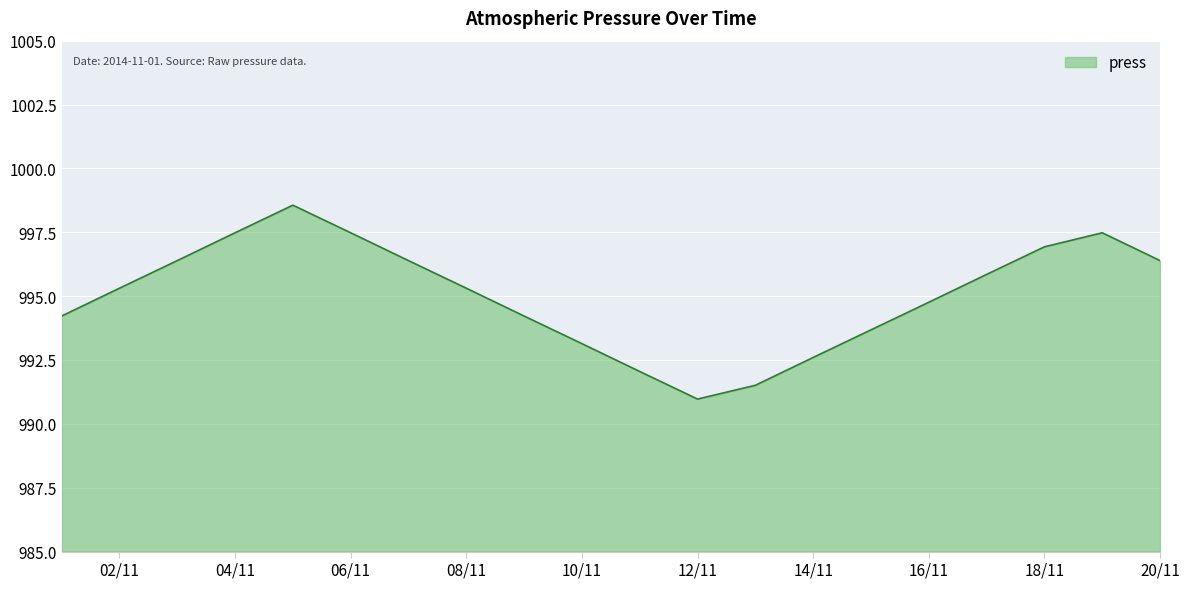

What is the difference between the second highest and minimum values?

6.5